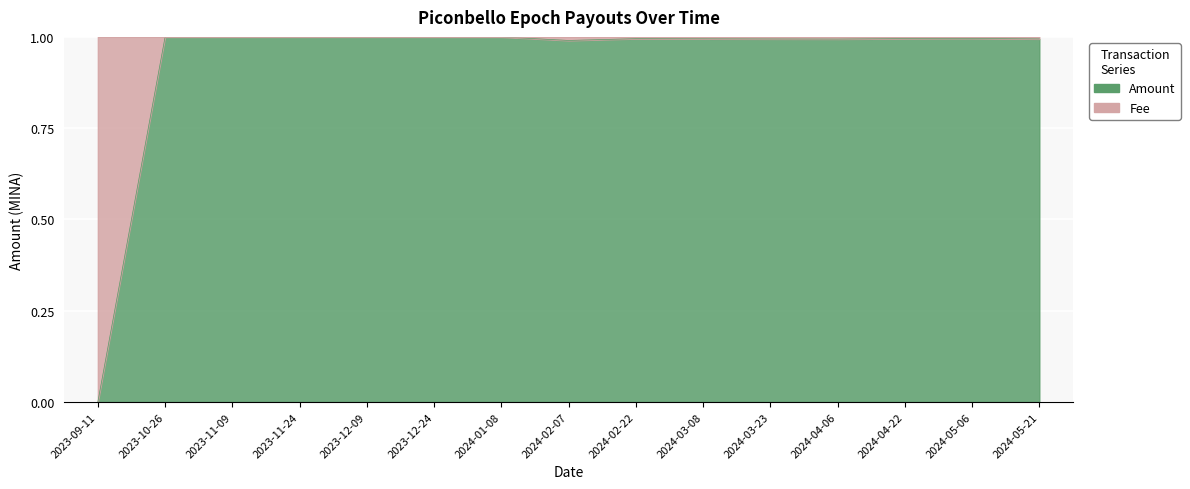

List the labels in order of value, smallest first.

2023-09-11, 2024-02-07, 2024-04-06, 2024-03-23, 2024-05-21, 2024-03-08, 2024-02-22, 2024-04-22, 2024-05-06, 2023-12-09, 2024-01-08, 2023-10-26, 2023-11-24, 2023-12-24, 2023-11-09